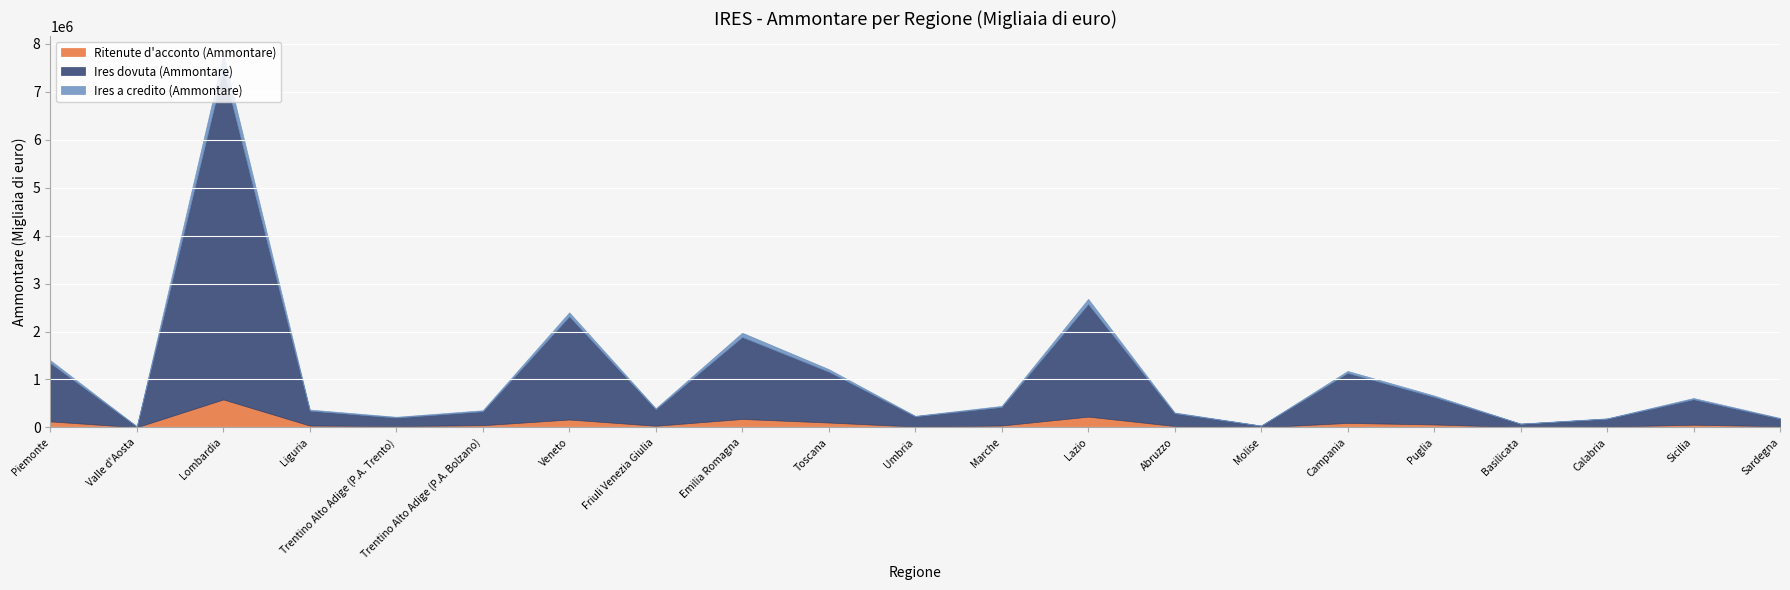

The Ritenute d'acconto (Ammontare) series shows 94605 at Sicilia. True or false?

False